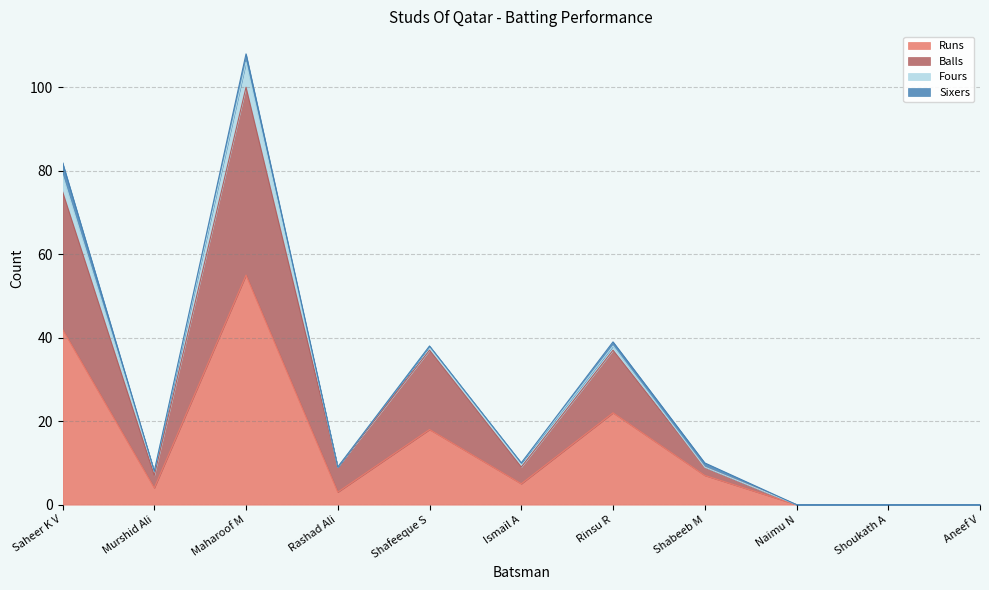

At which label is Runs closest to 27?

Rinsu R